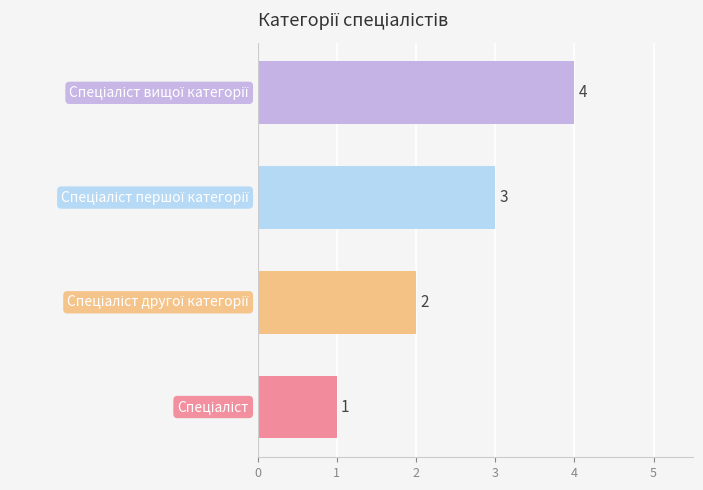

What is the greatest value displayed?

4